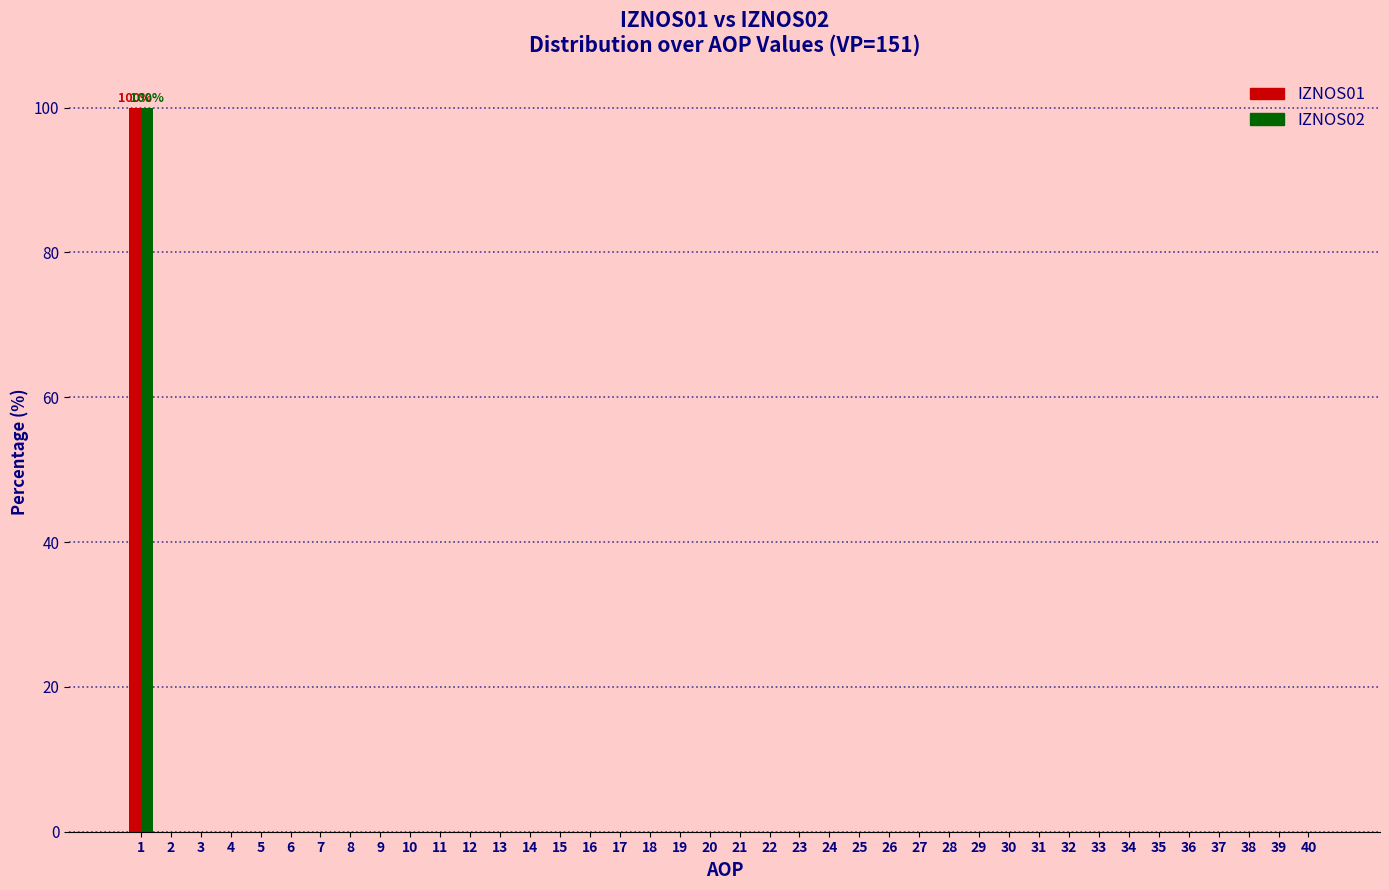

The IZNOS01 series shows 0 at 9. True or false?

True